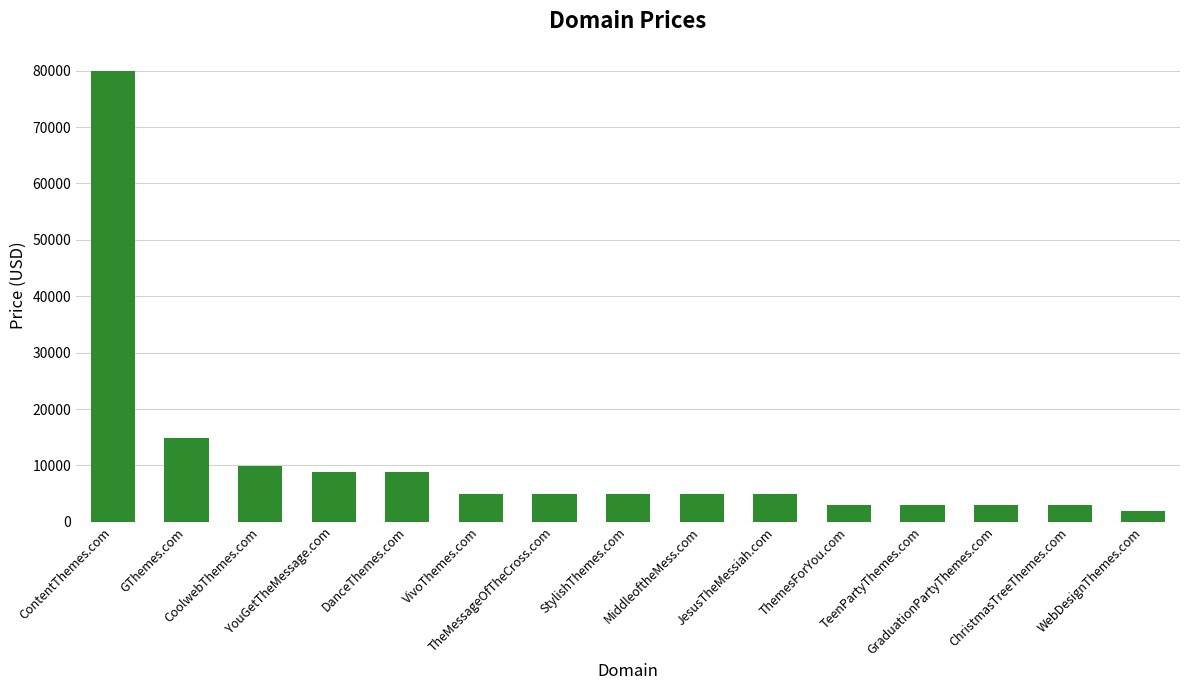

Are the bars grouped side by side (vs. stacked)?

No